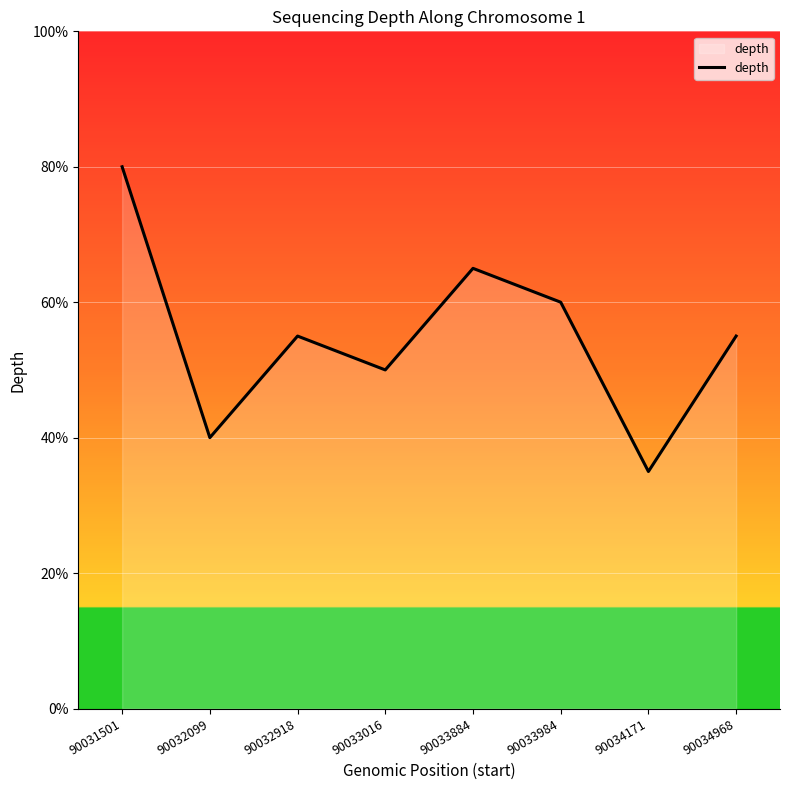

Is this an area chart (filled region under the line)?

Yes